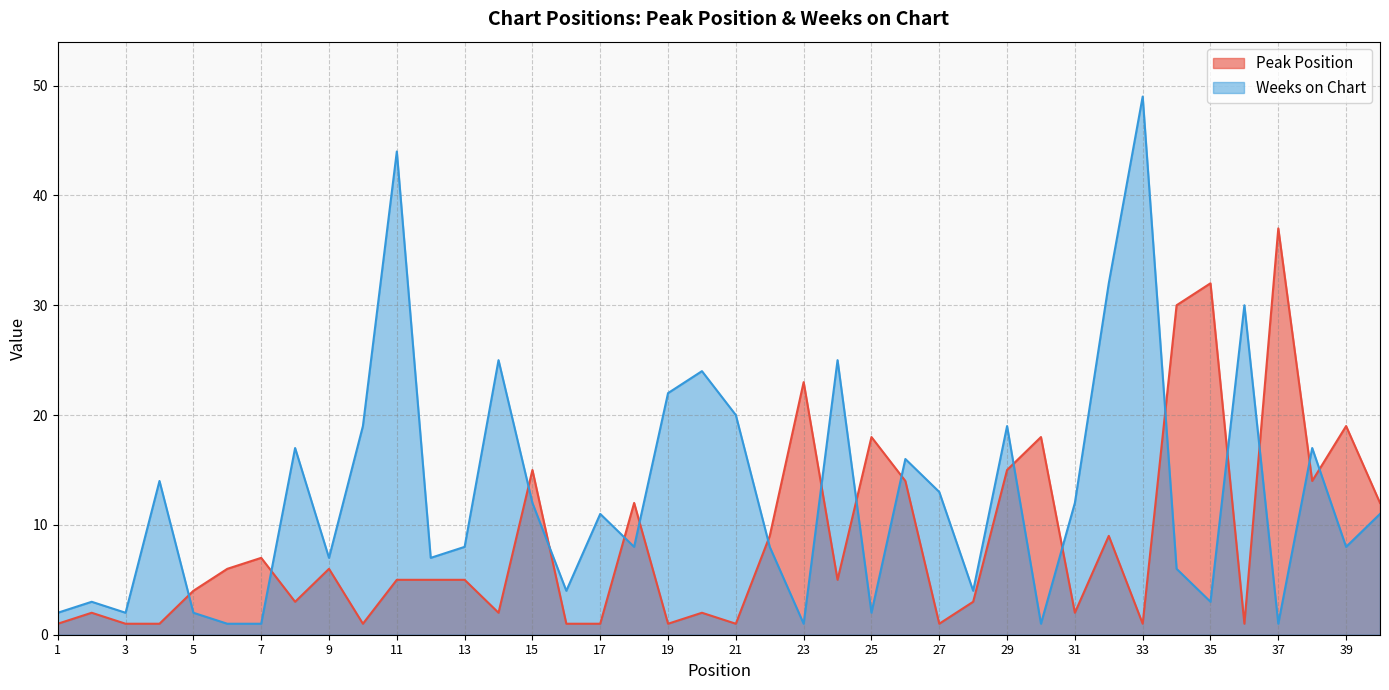

What is the difference between the maximum and minimum values in the Peak Position series?

36